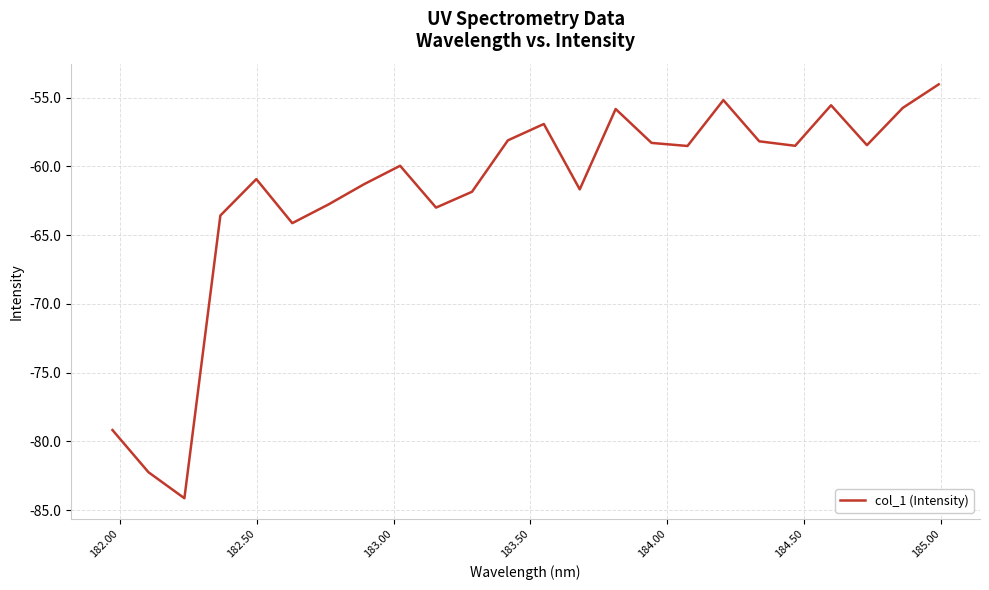

What is the difference between the maximum and minimum values?

30.1